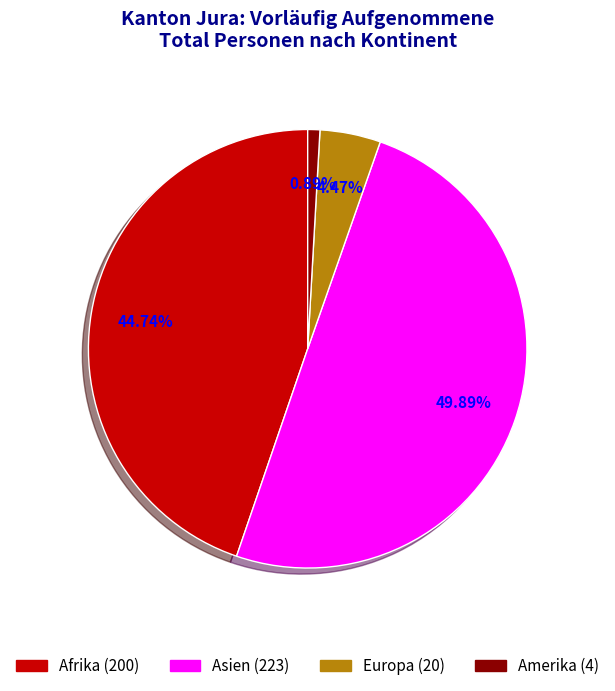

To the nearest percent, what is the difference between the Asien and Afrika slice percentages?

5%